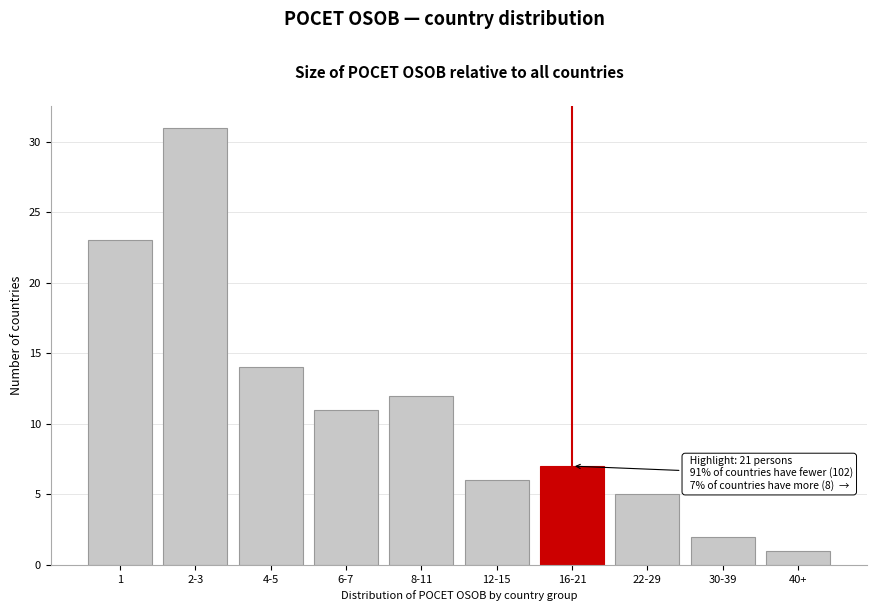

Reading left to right, what are all the values shown in this chart?

23	31	14	11	12	6	7	5	2	1